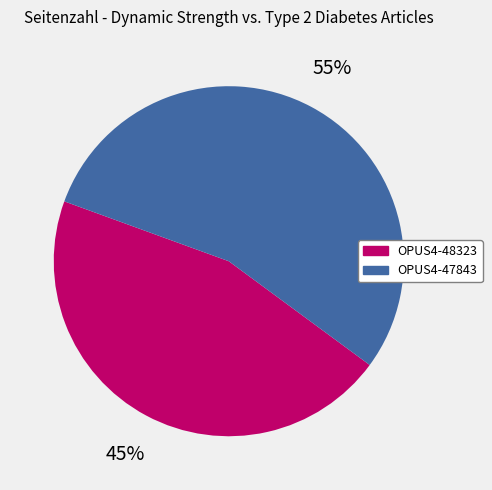

True or false: OPUS4-48323 accounts for 45% of the total.

True